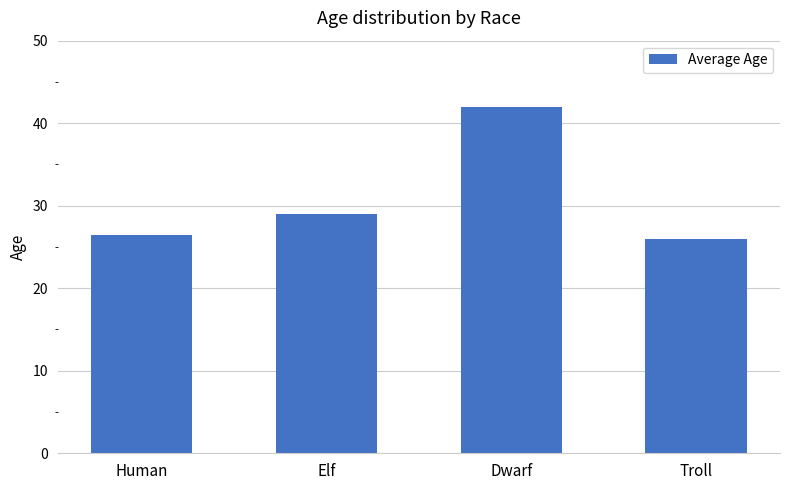

What is the smallest value displayed?

26.0